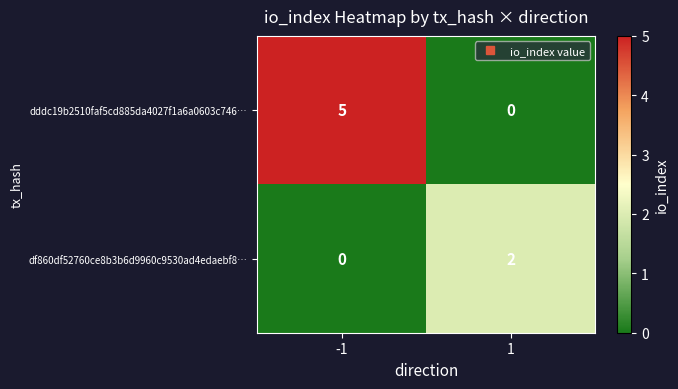

The value of dddc19b2510faf5cd885da4027f1a6a0603c746… at 1 is -3. True or false?

False